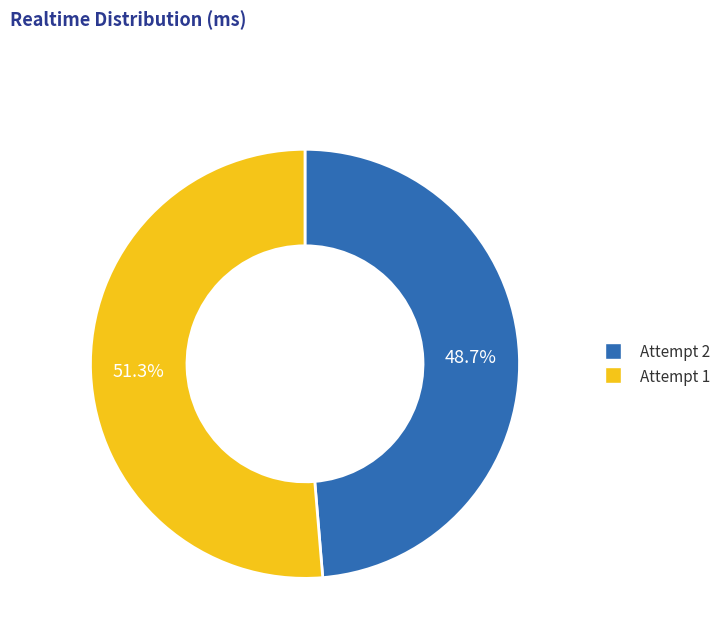

Count the number of slices in the pie.

2